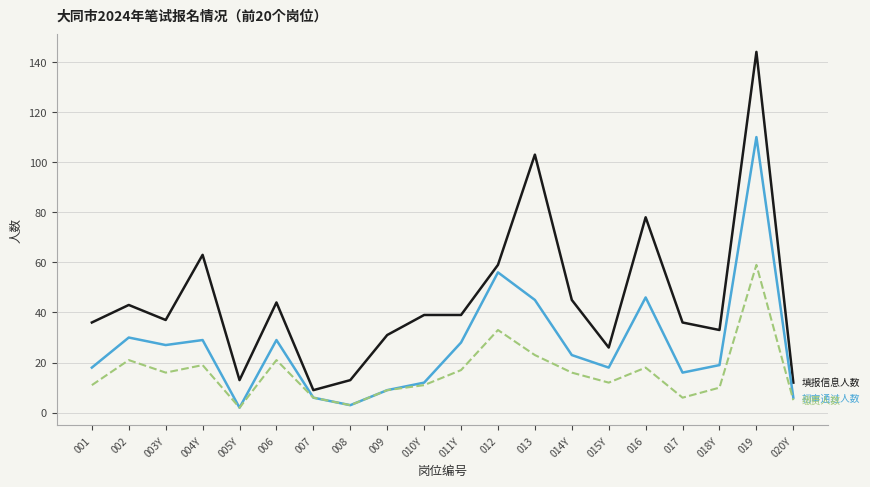

What is the smallest value displayed?

2